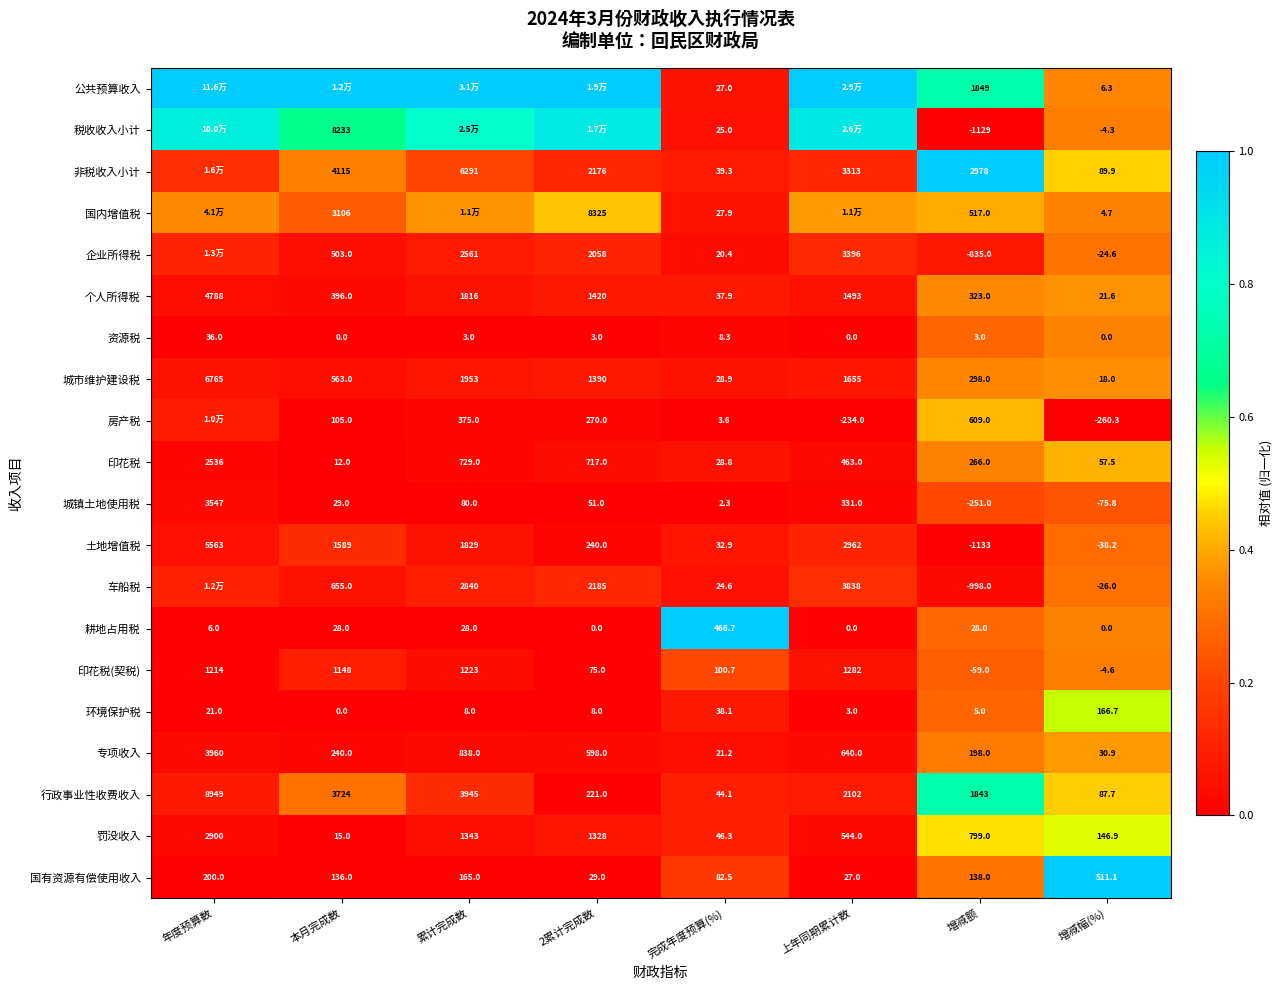

At which label does 城市维护建设税 first exceed 1390?

年度预算数